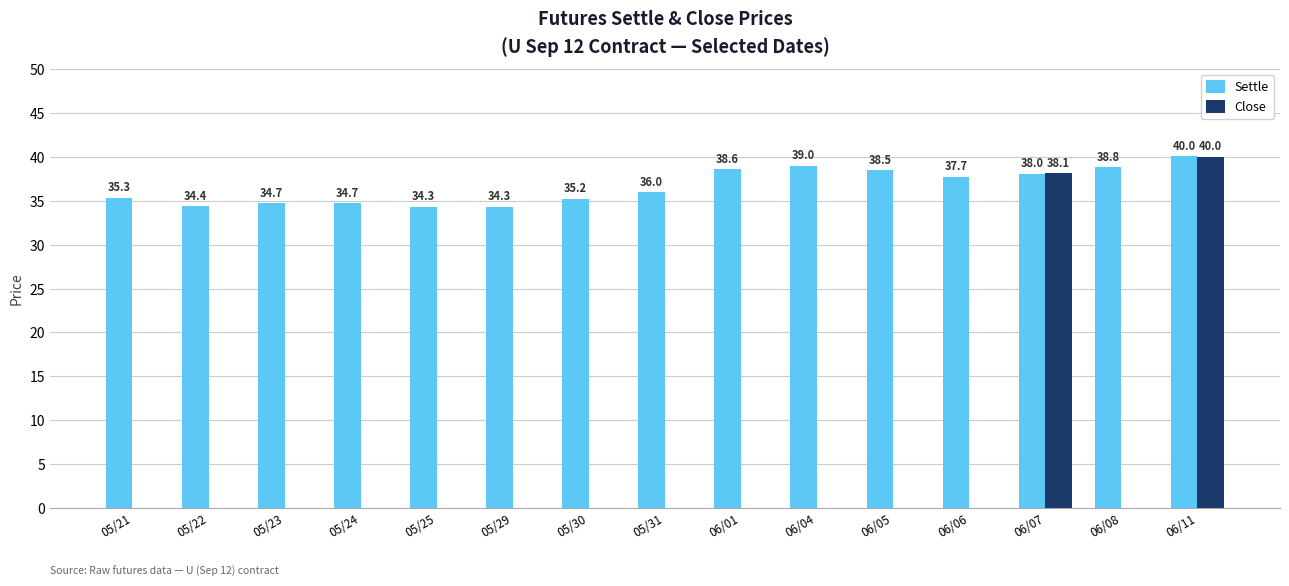

The value of Settle at 06/08 is 38.8. True or false?

True